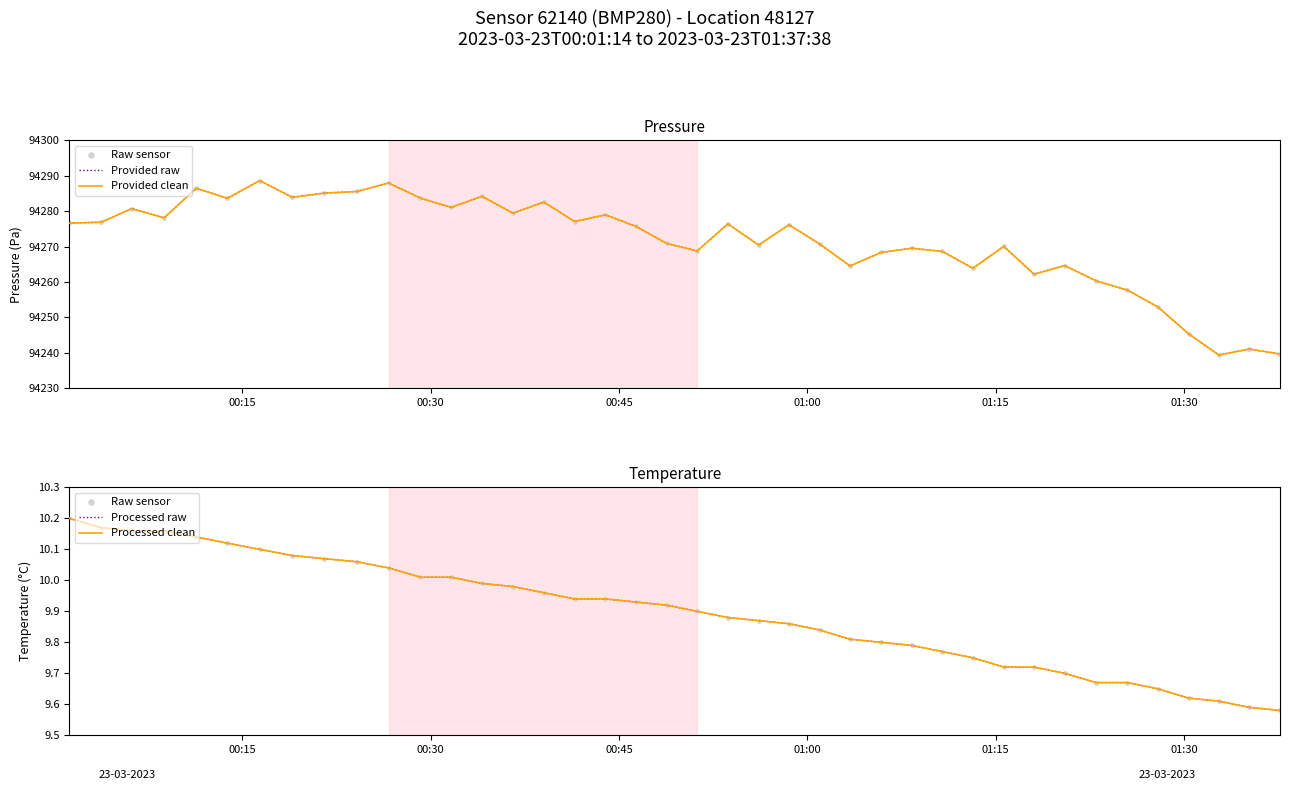

Is the value of Provided raw at 21 greater than the value of Processed raw at 35?

Yes